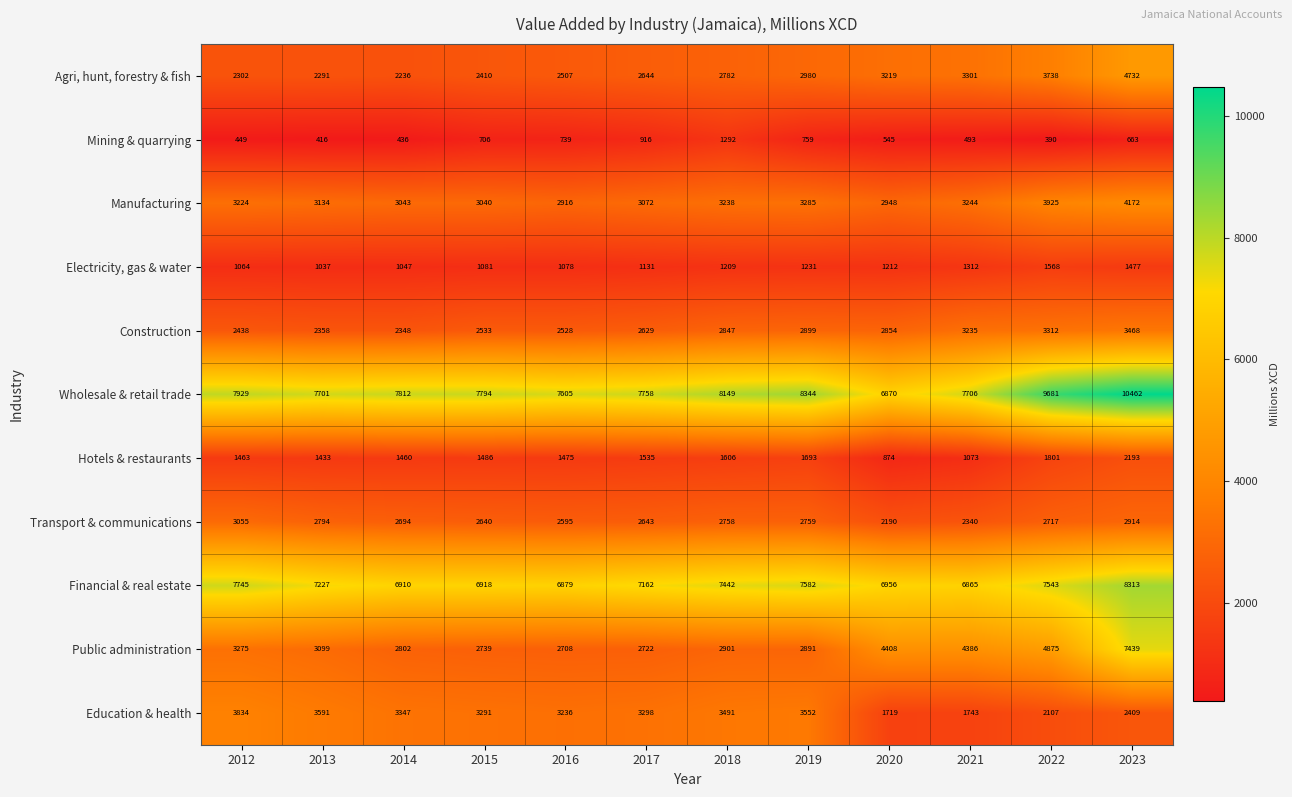

Is it true that Agri, hunt, forestry & fish equals 4624 at 2018?

False